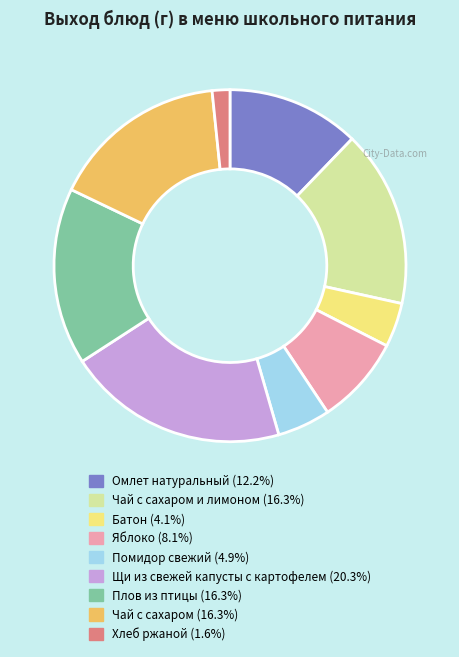

Count the number of slices in the pie.

9